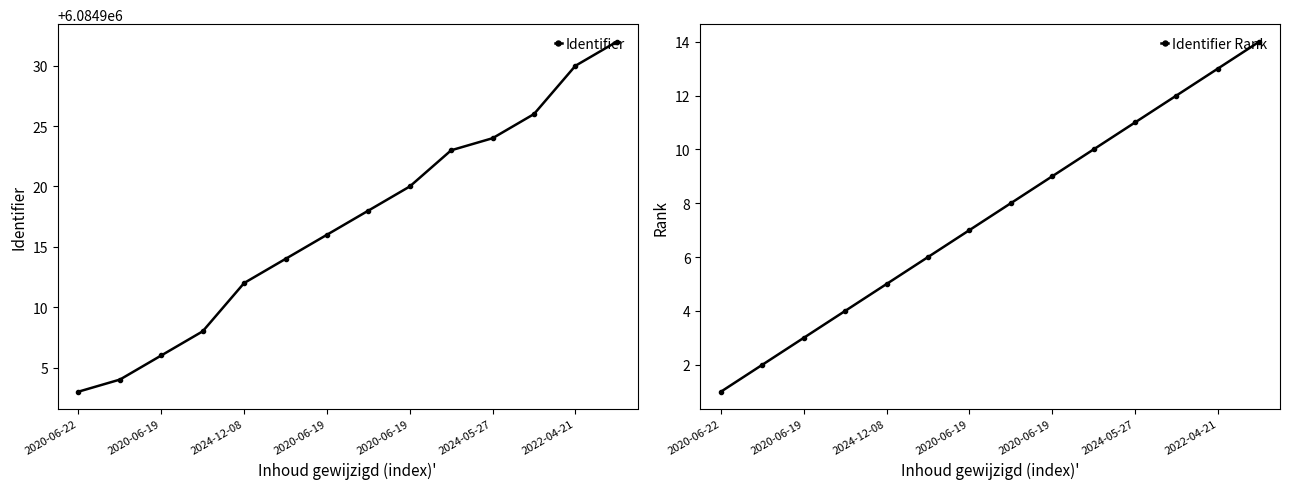

Which series has the largest range (max minus min)?

Identifier